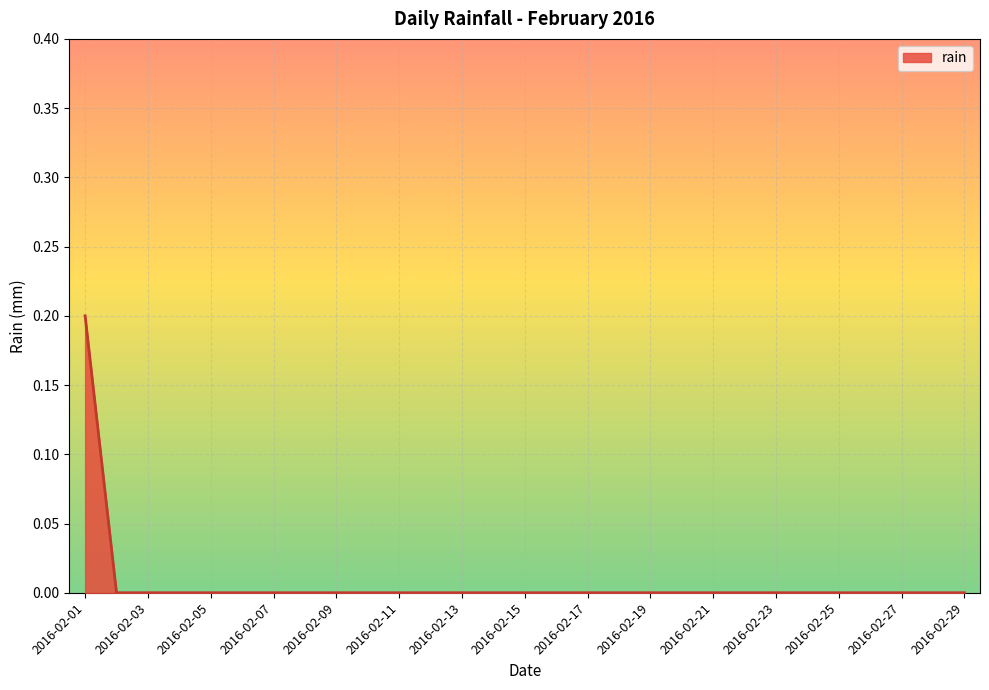

What is the sum of all values?

0.2